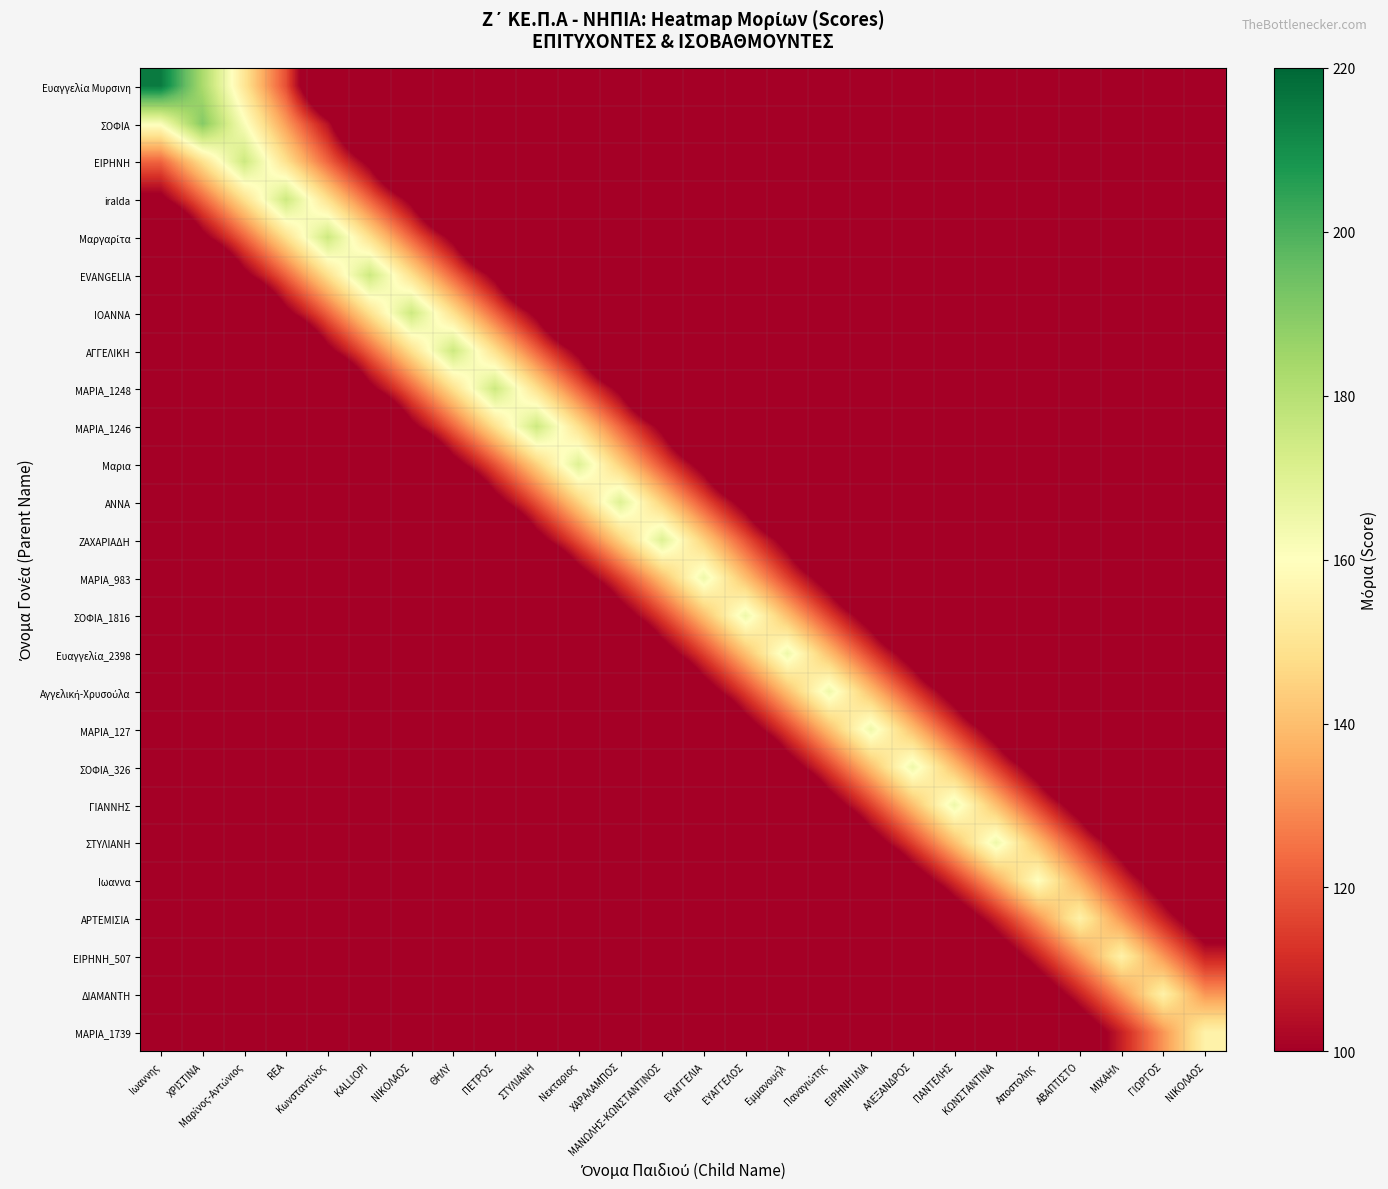

At ΝΙΚΟΛΑΟΣ, list the series in order from largest to smallest.

IOANNA, EVANGELIA, ΑΓΓΕΛΙΚΗ, Μαργαρίτα, ΜΑΡΙΑ_1248, iralda, ΜΑΡΙΑ_1246, ΕΙΡΗΝΗ, Μαρια, ΣΟΦΙΑ, Ευαγγελία Μυρσινη, ΑΝΝΑ, ΖΑΧΑΡΙΑΔΗ, ΜΑΡΙΑ_983, ΣΟΦΙΑ_1816, Ευαγγελία_2398, Αγγελική-Χρυσούλα, ΜΑΡΙΑ_127, ΣΟΦΙΑ_326, ΓΙΑΝΝΗΣ, ΣΤΥΛΙΑΝΗ, Ιωαννα, ΑΡΤΕΜΙΣΙΑ, ΕΙΡΗΝΗ_507, ΔΙΑΜΑΝΤΗ, ΜΑΡΙΑ_1739